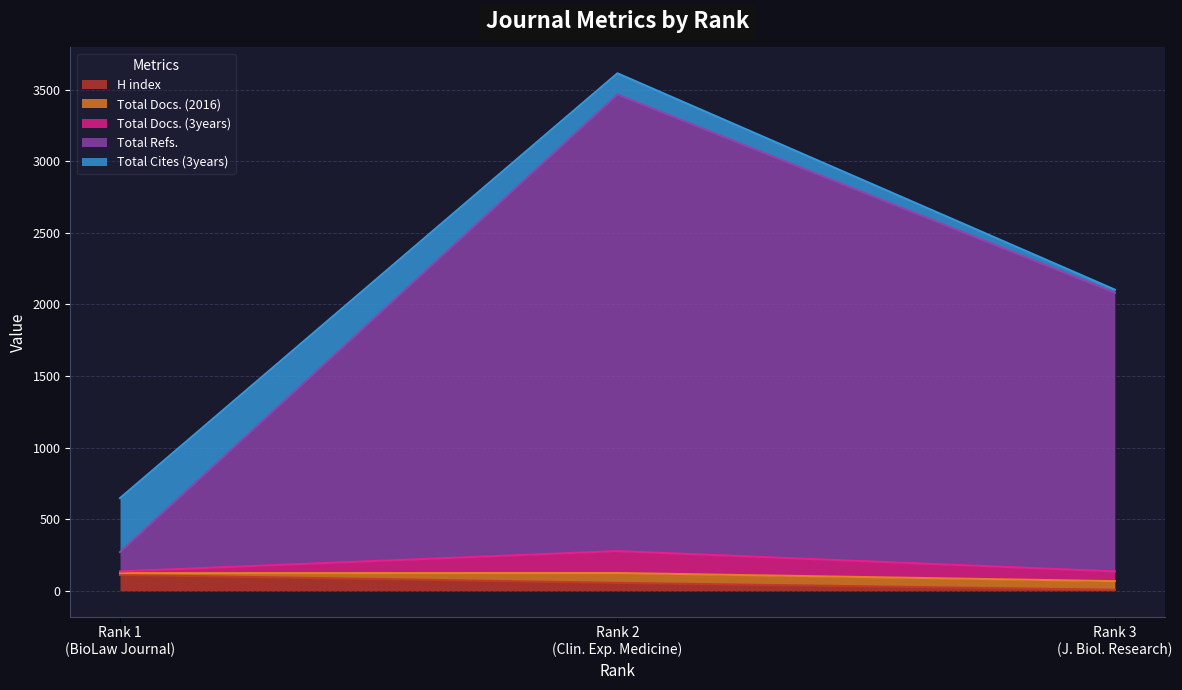

What is the highest value of the H index series?

111